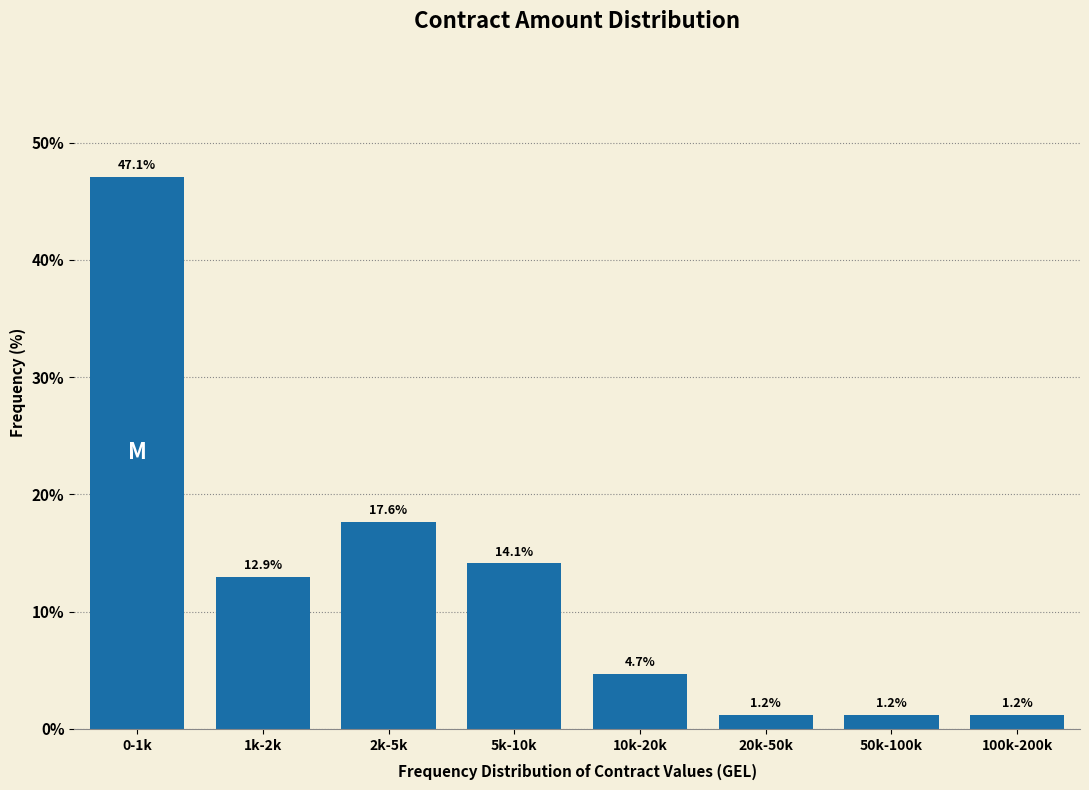

Reading left to right, what are all the values shown in this chart?

0-1k=47.1	1k-2k=12.9	2k-5k=17.6	5k-10k=14.1	10k-20k=4.7	20k-50k=1.2	50k-100k=1.2	100k-200k=1.2